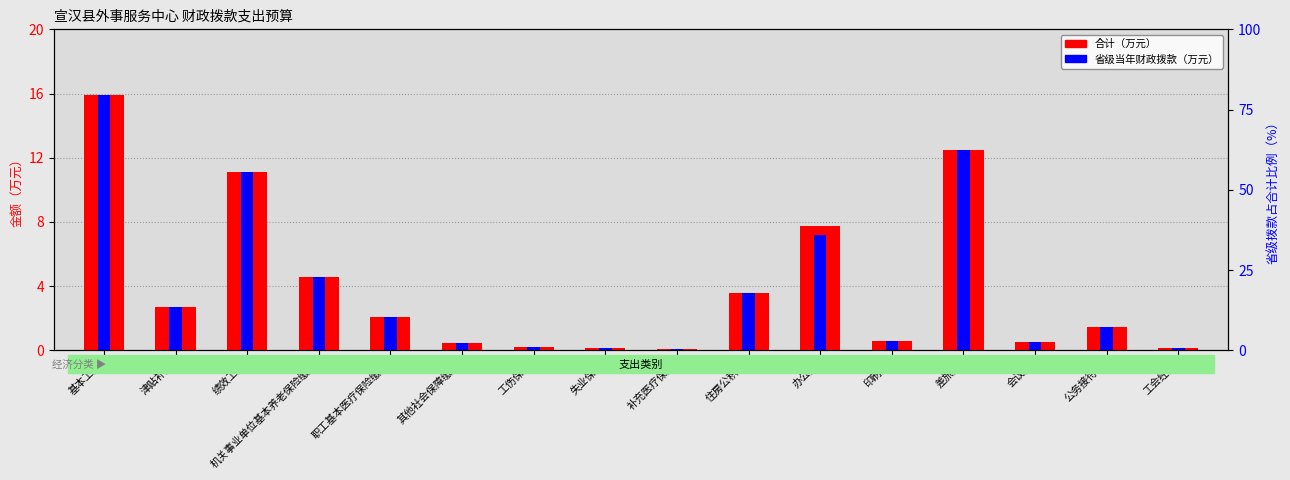

How many distinct data groups are displayed?

2